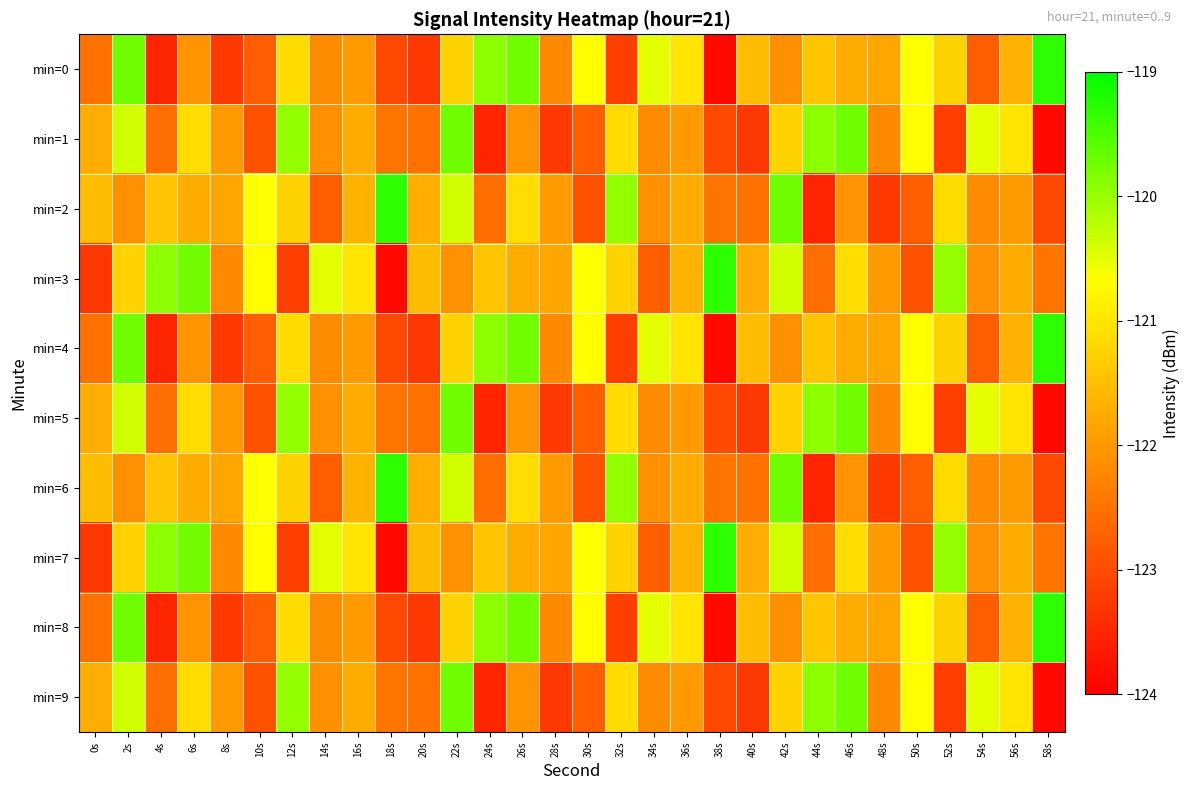

Which has a higher value, 42s or 0s?

42s